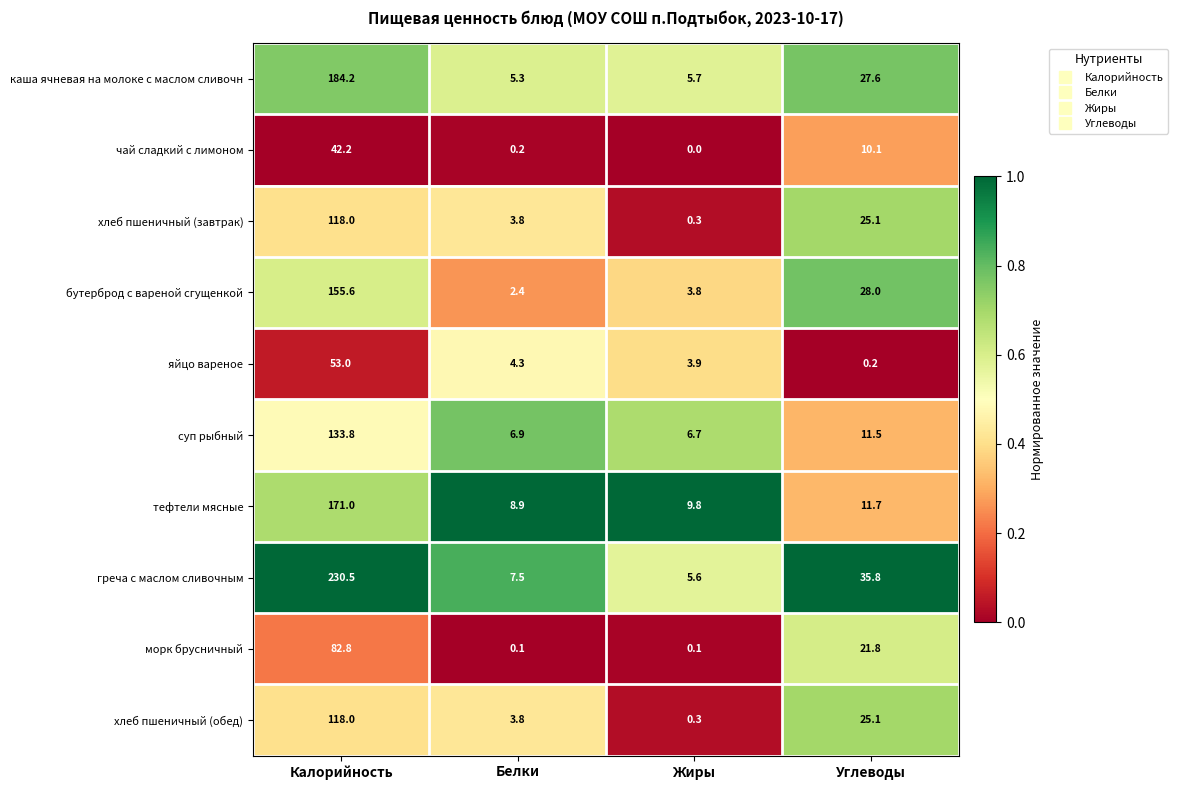

Which series has the largest total across all categories?

греча с маслом сливочным